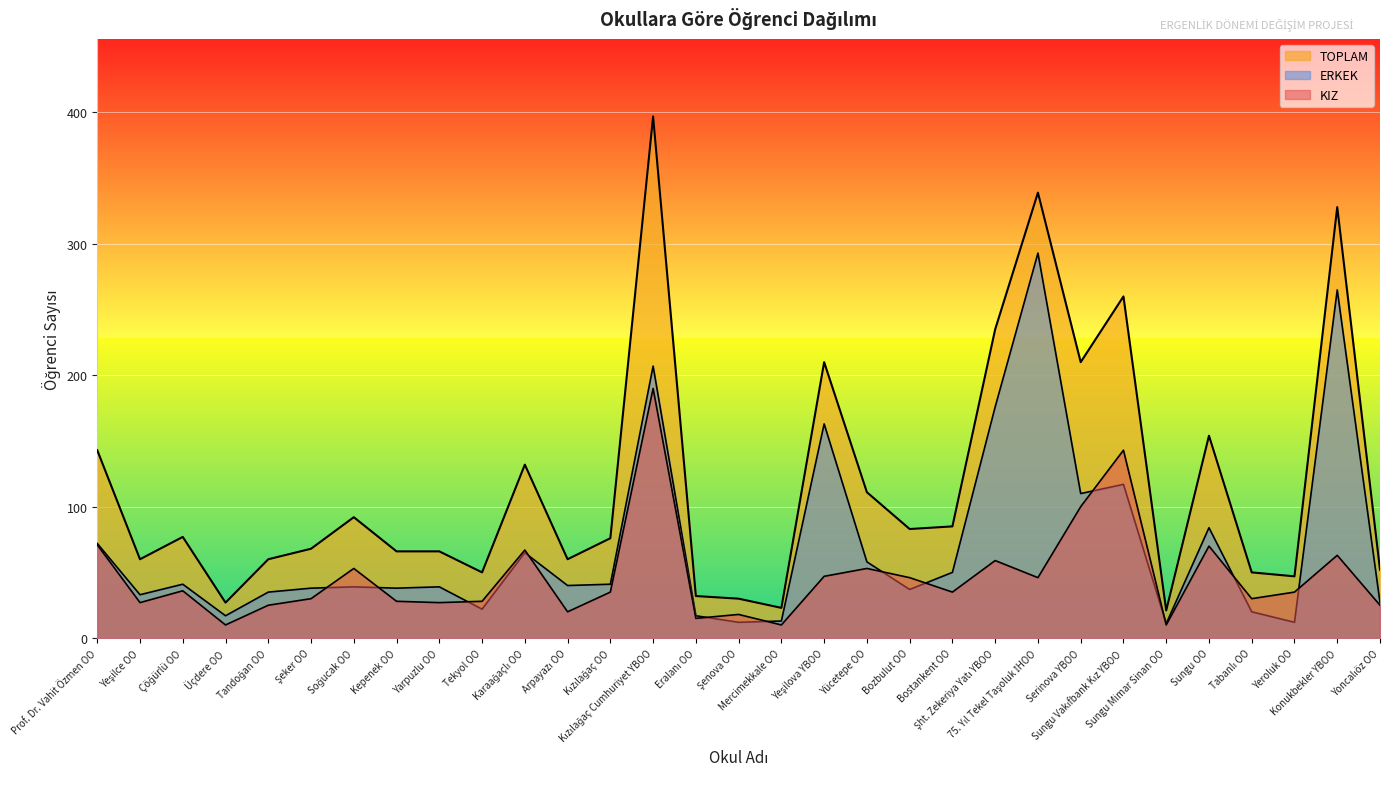

The value of KIZ at Bostankent OO is 35. True or false?

True